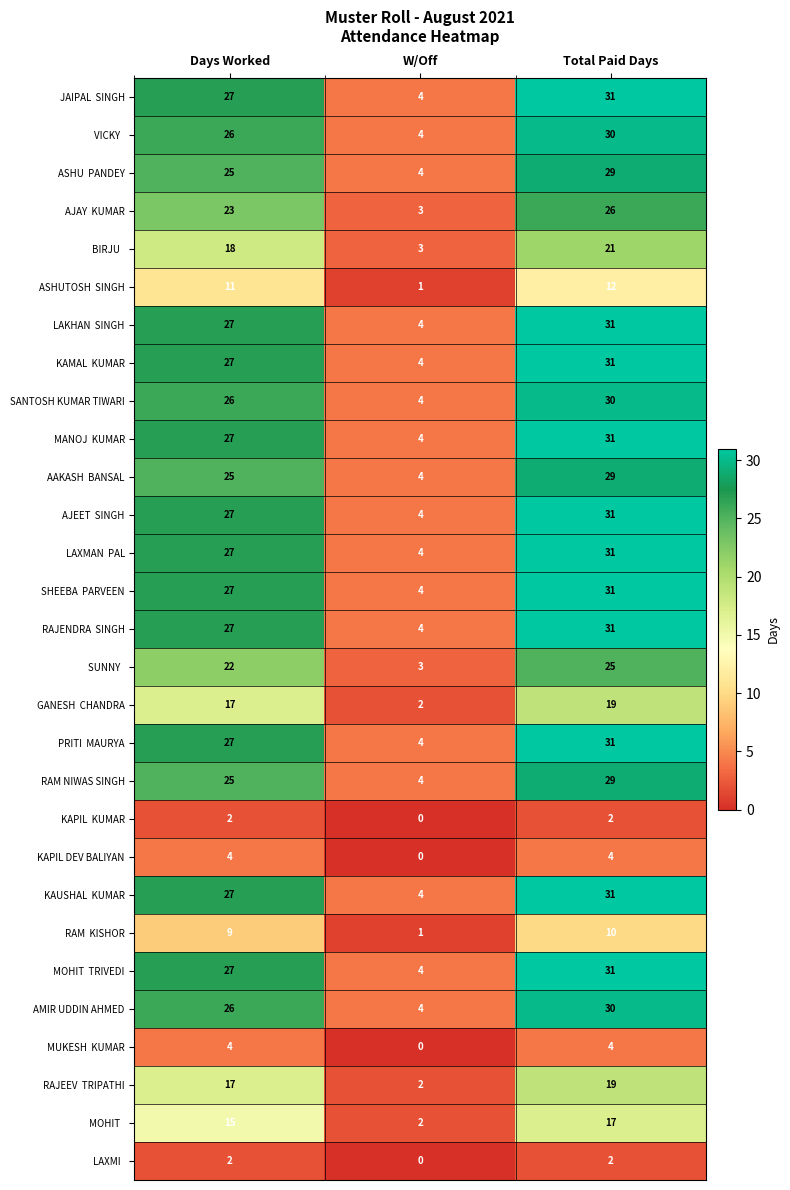

What is the spread (max minus min) of values at W/Off?

4